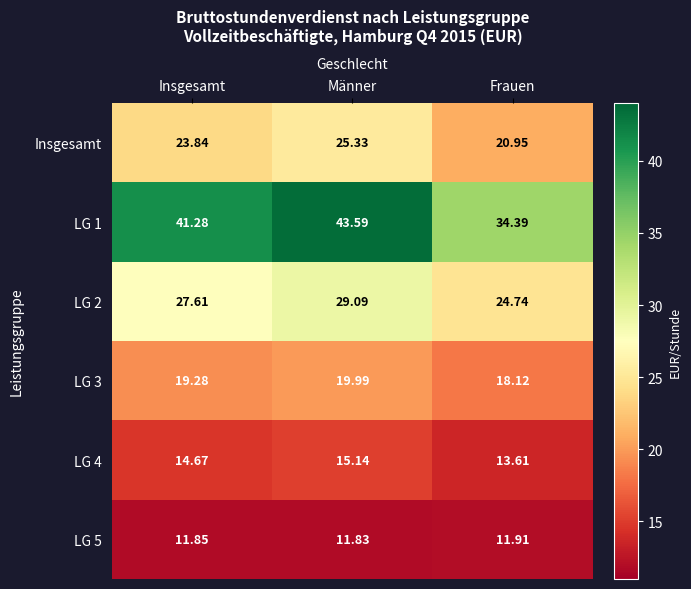

How many values in the LG 1 series are below 41?

1